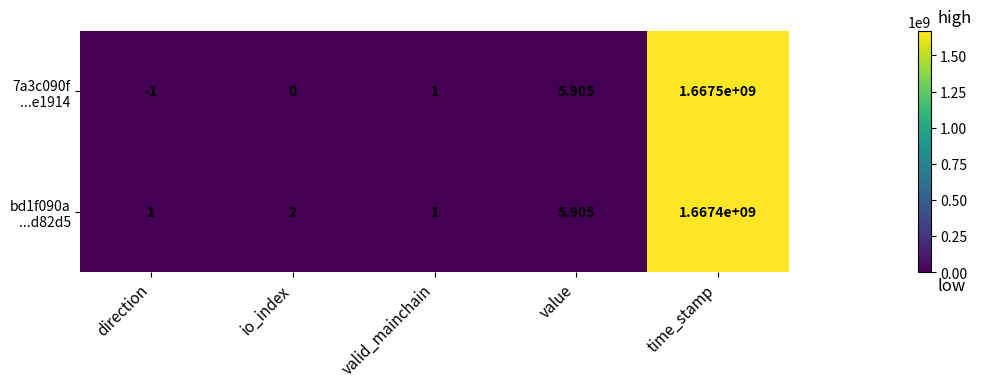

At which category is the sum across all series the highest?

time_stamp